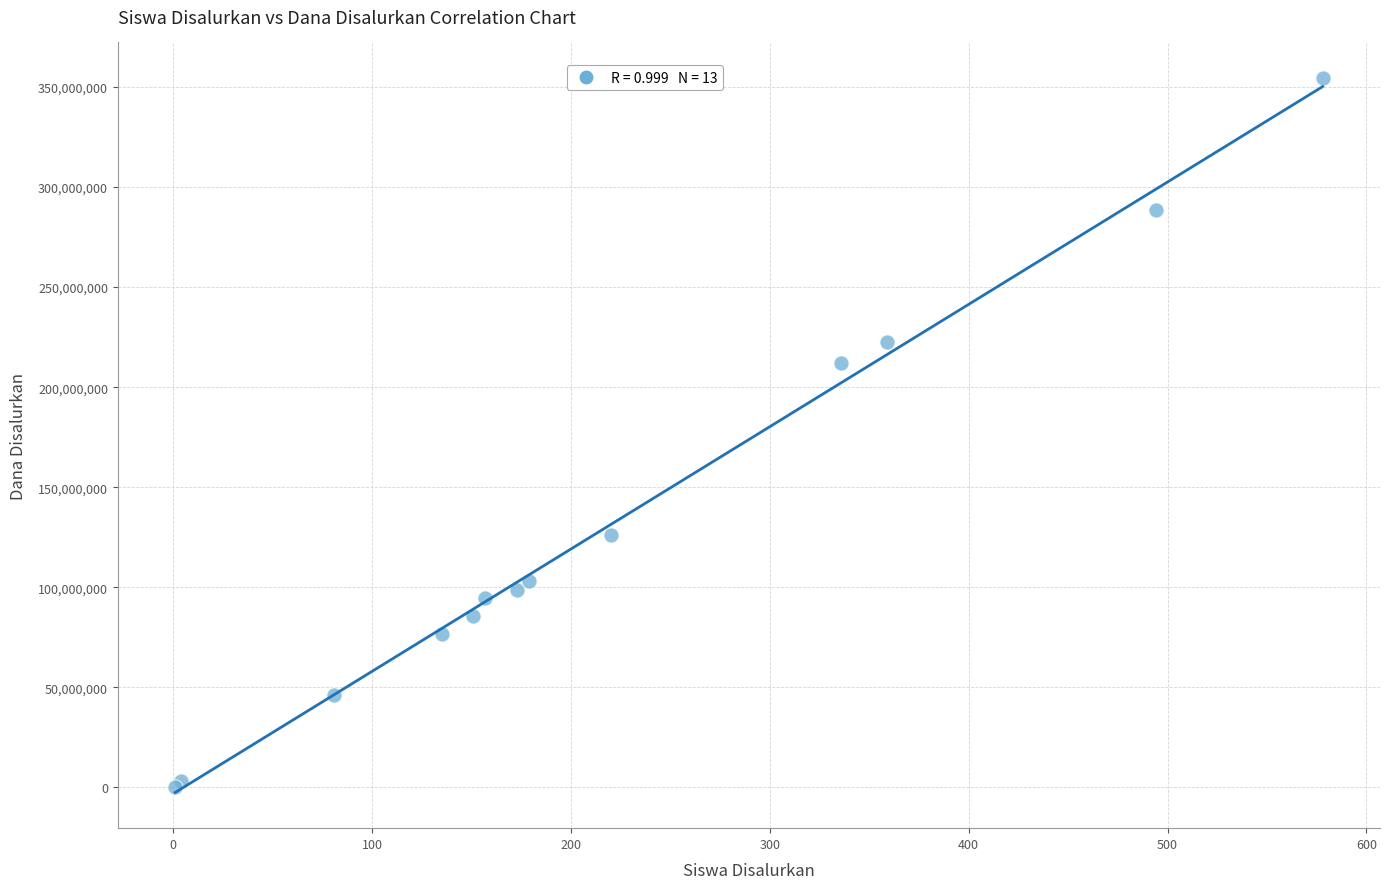

What Y value in the scatter plot is closest to 177375000?

212250000